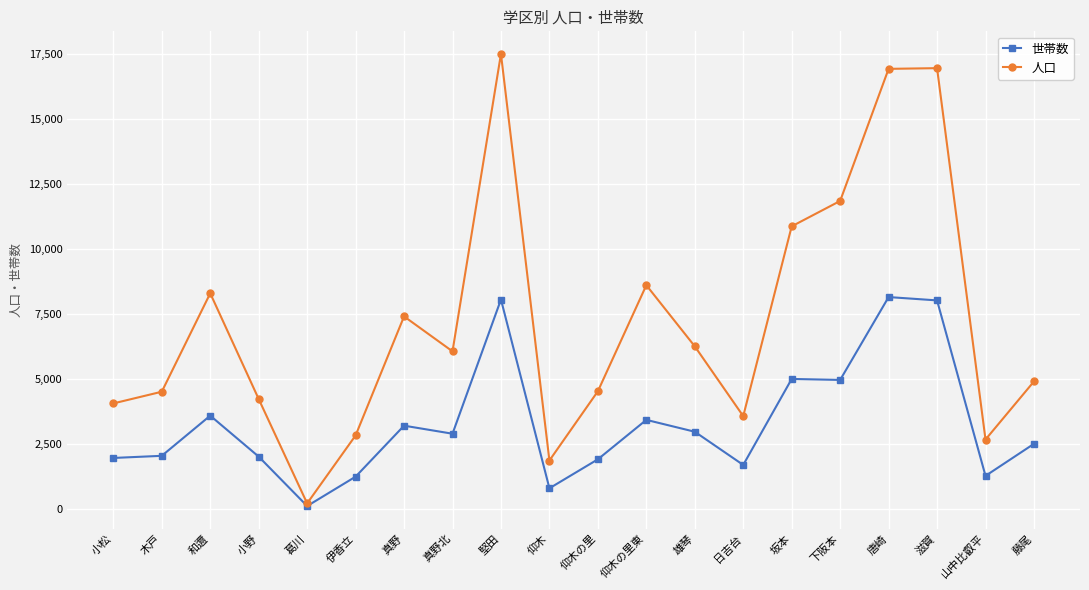

Does the chart display data point markers on the line(s)?

Yes